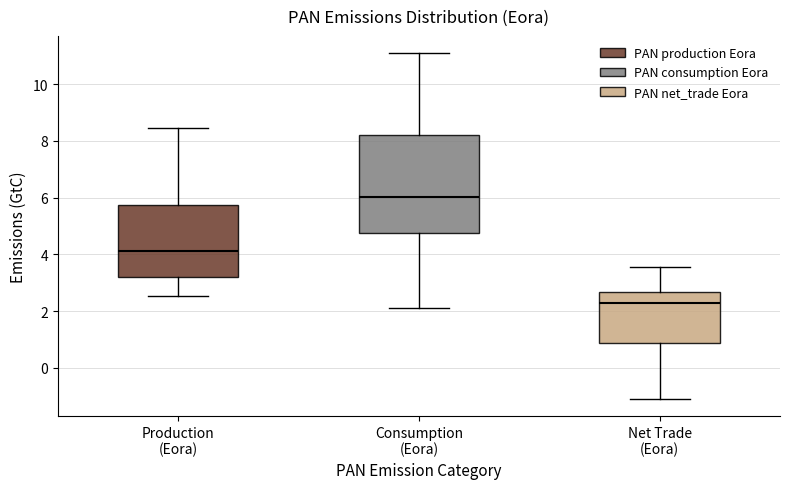

Comparing the boxes themselves (not the whiskers), which one is the tallest?

Consumption (Eora)